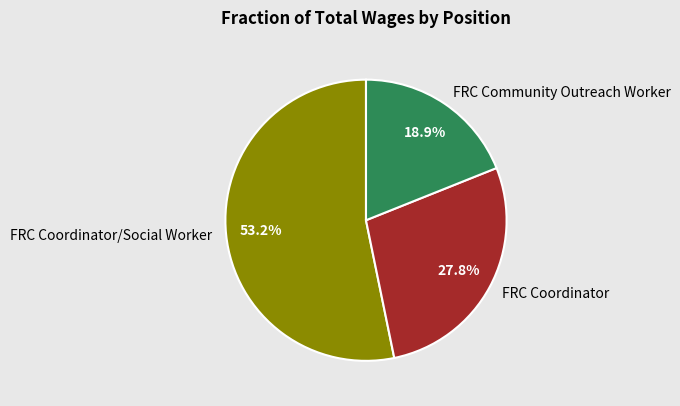

To the nearest percent, what is the difference between the FRC Community Outreach Worker and FRC Coordinator slice percentages?

9%